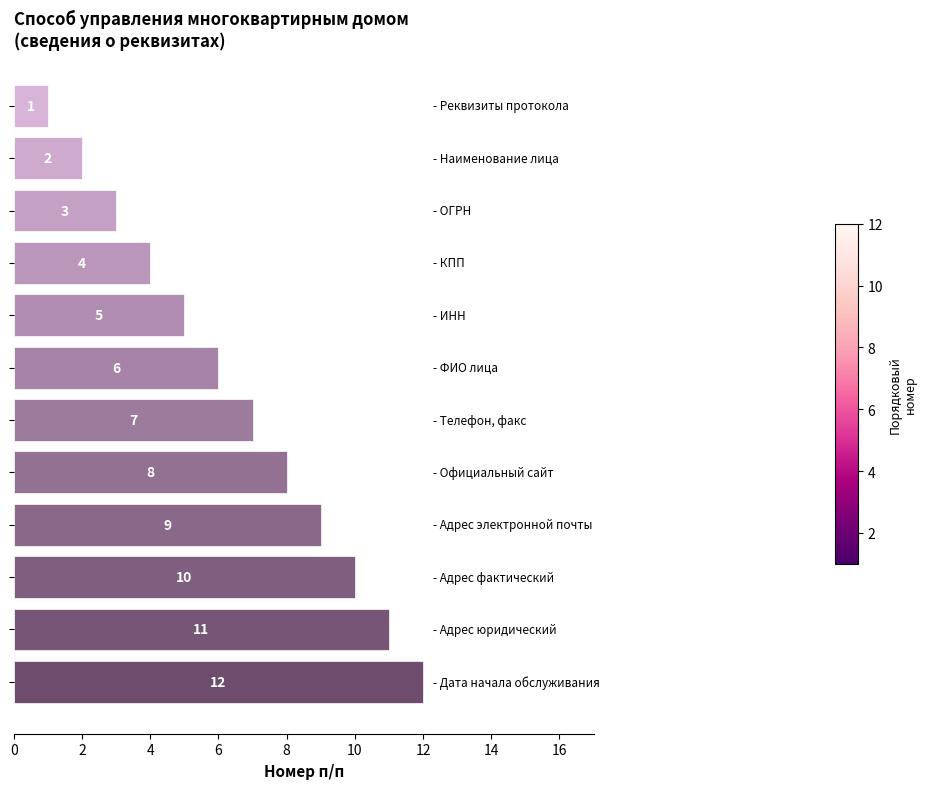

What is the greatest value displayed?

12